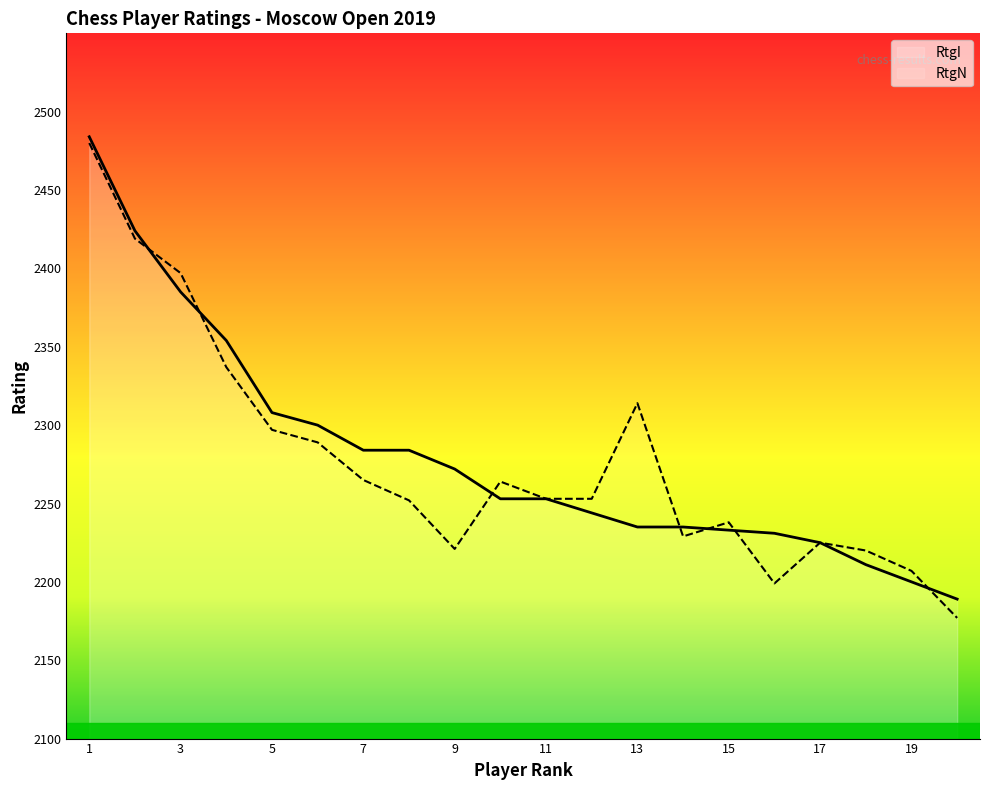

What is the total value across all series at Tunik?

4691